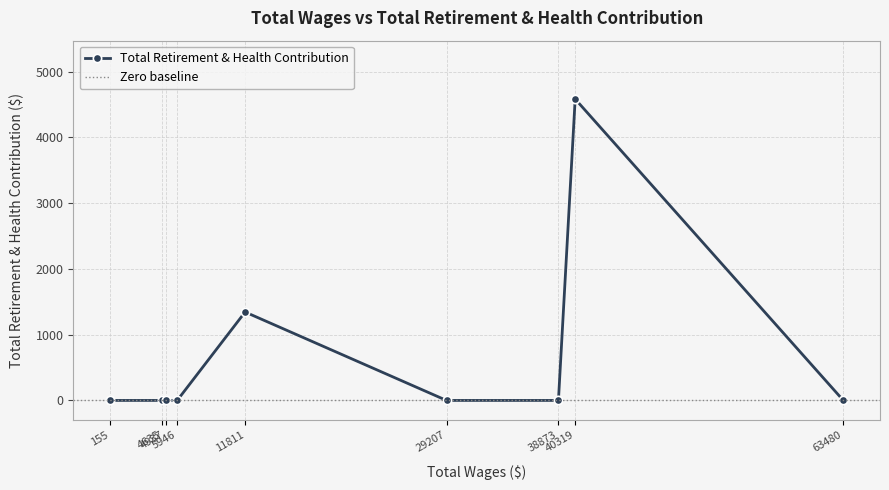

List the labels in order of value, smallest first.

63480, 38873, 29207, 5946, 4937, 4635, 155, 11811, 40319